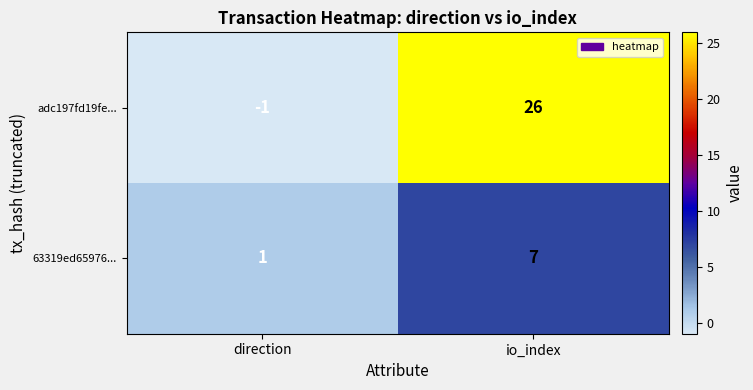

Rank the series by their average value, from highest to lowest.

adc197fd19fe..., 63319ed65976...